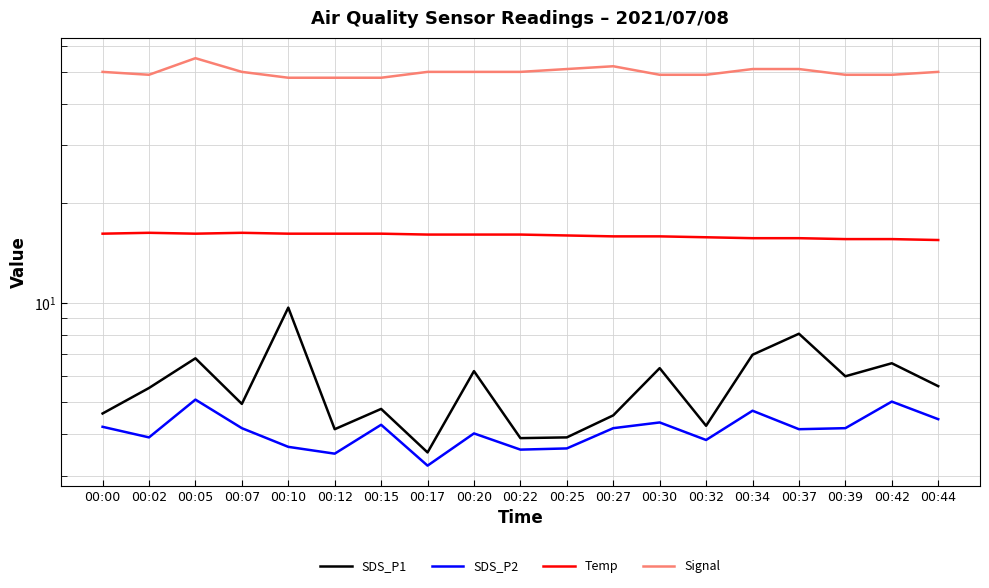

How many distinct data groups are displayed?

4